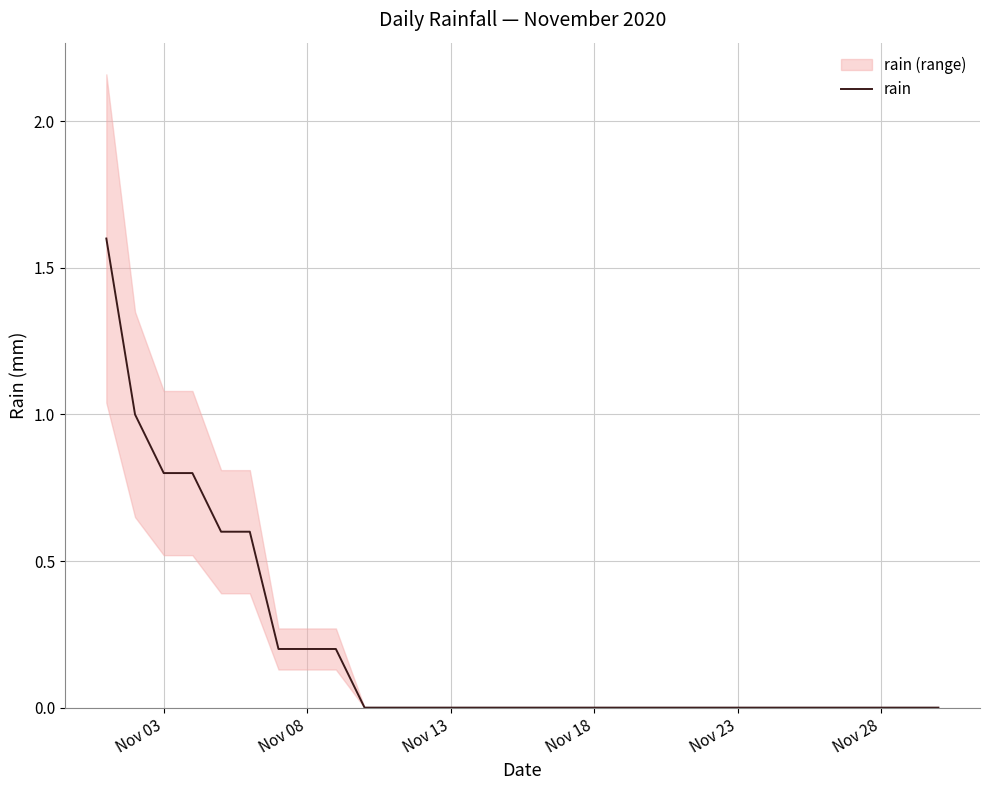

How many lines are shown in the chart?

1